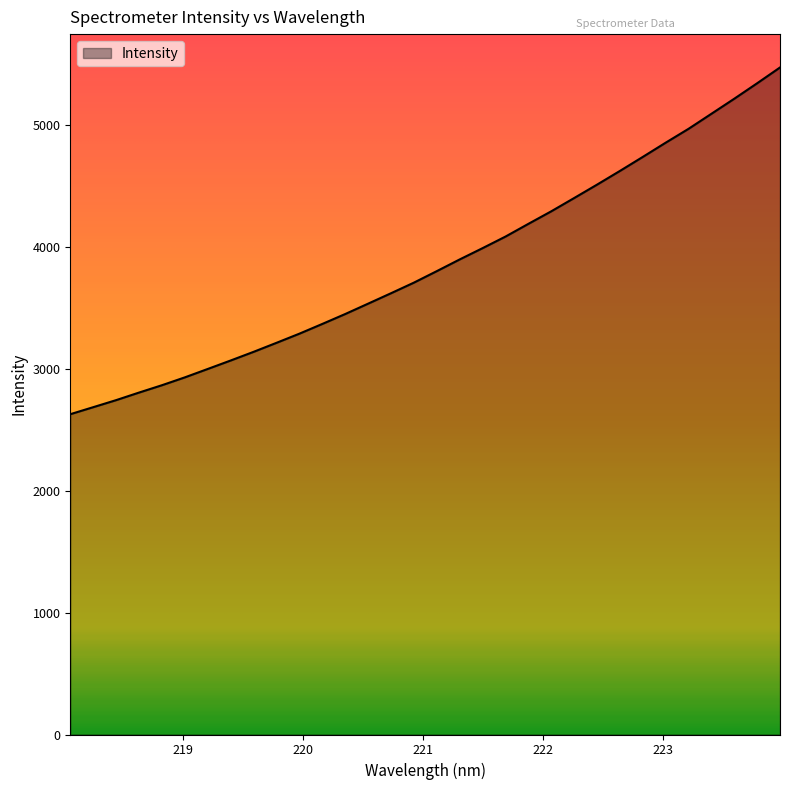

What is the greatest value displayed?

5468.3